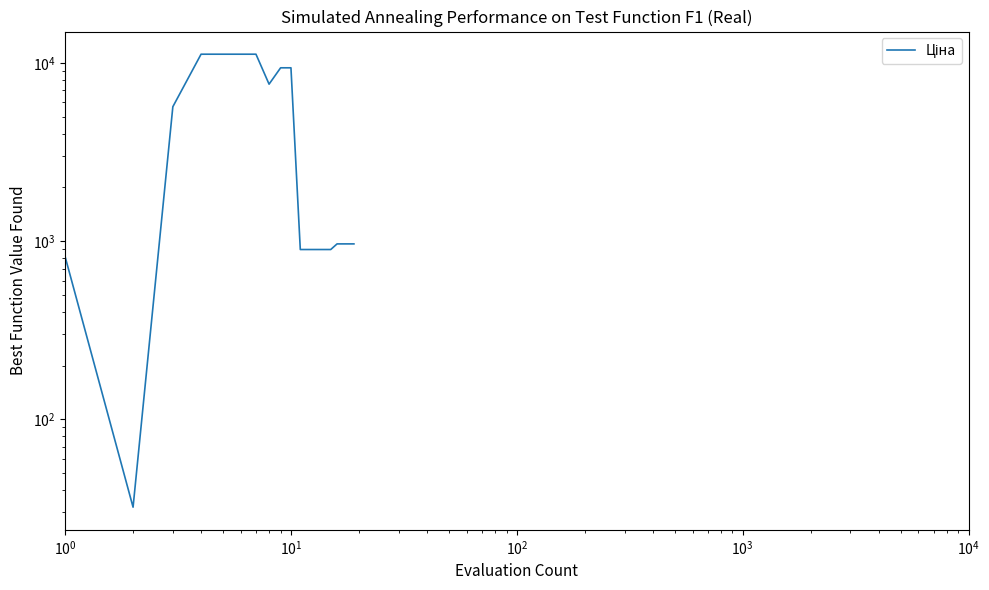

What is the average value?

4525.0